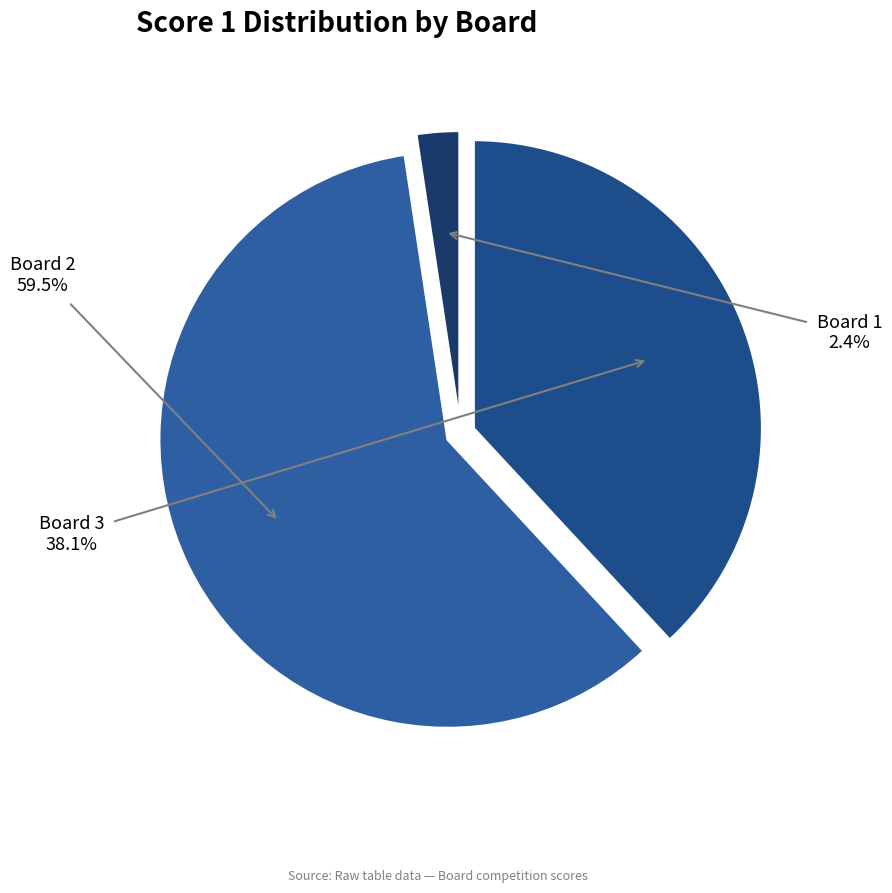

What percentage is NOT represented by Board 2?

40.5%